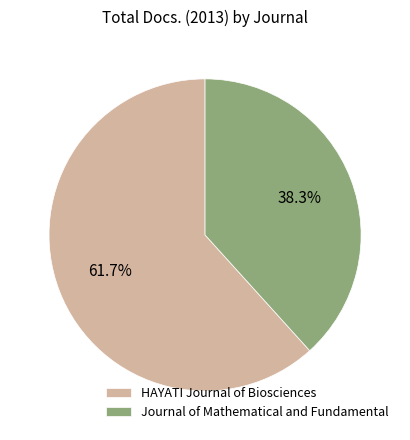

To the nearest percent, what portion does Journal of Mathematical and Fundamental represent?

38%